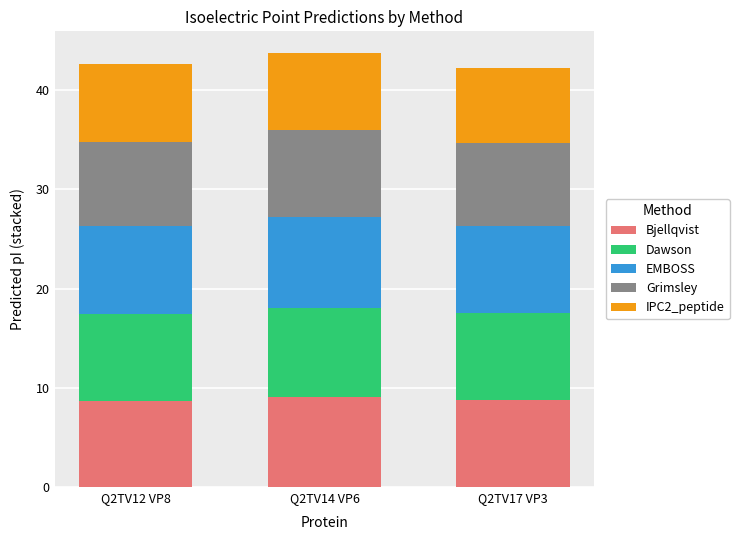

True or false: Bjellqvist has a value of 4.8 at Q2TV12 VP8.

False